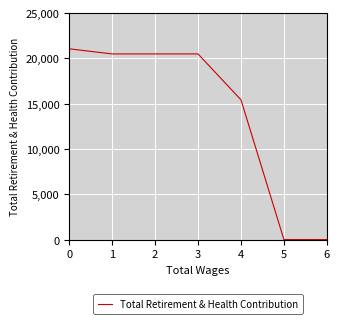

How many values are below 20487?

3